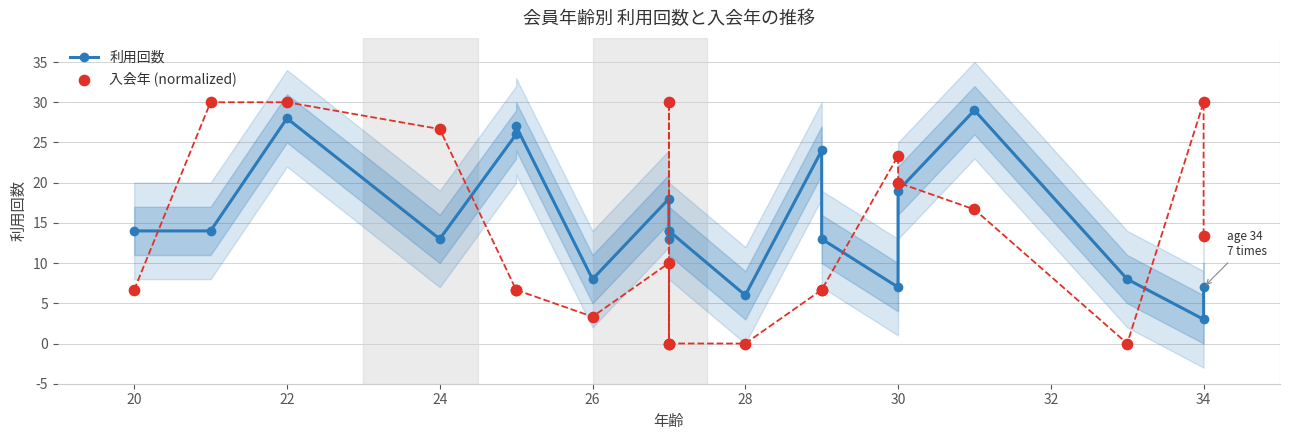

What are all the series names shown in the legend?

利用回数, 入会年 (normalized)